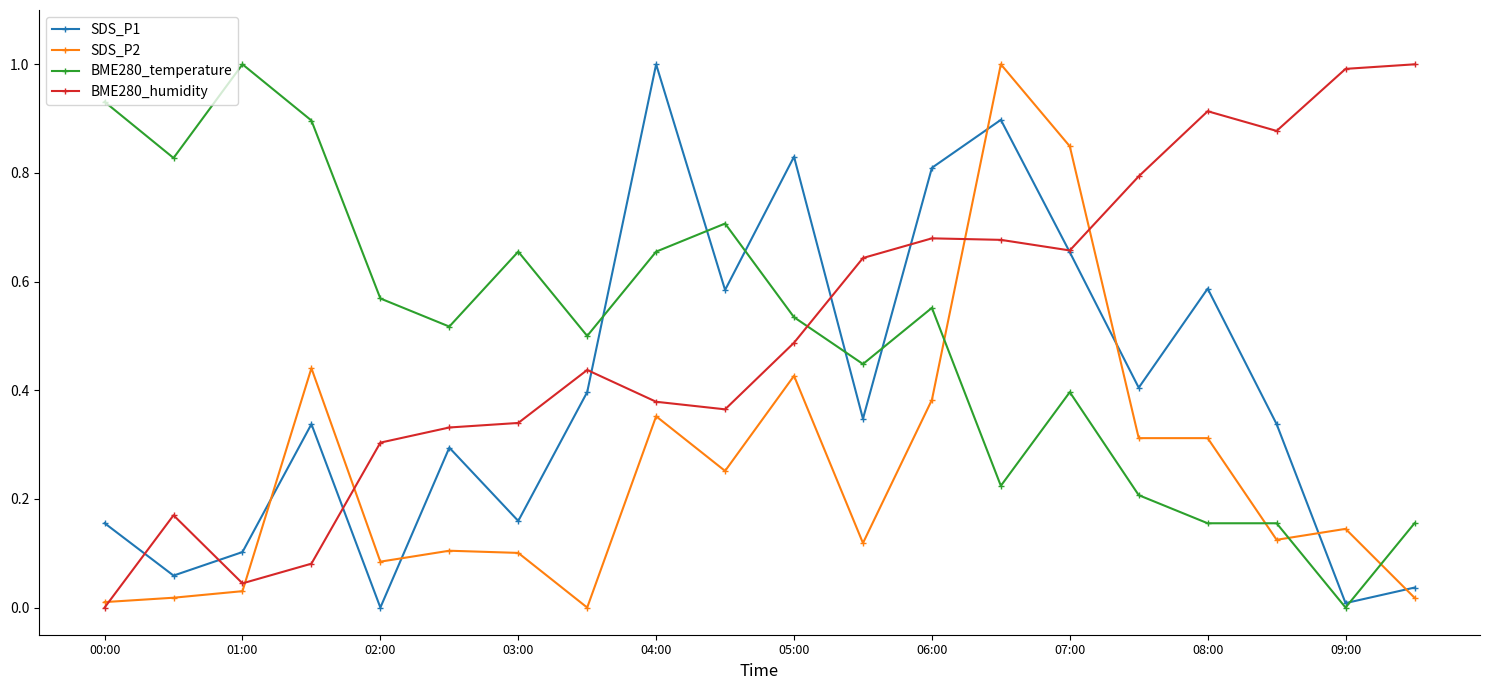

What is the highest value of the BME280_temperature series?

1.0